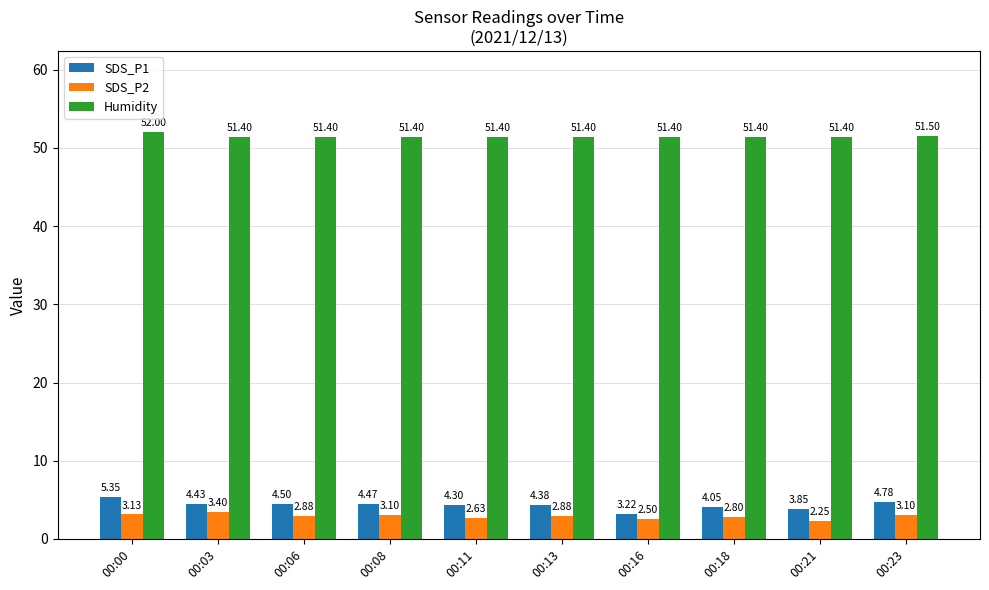

At 00:11, list the series in order from largest to smallest.

Humidity, SDS_P1, SDS_P2